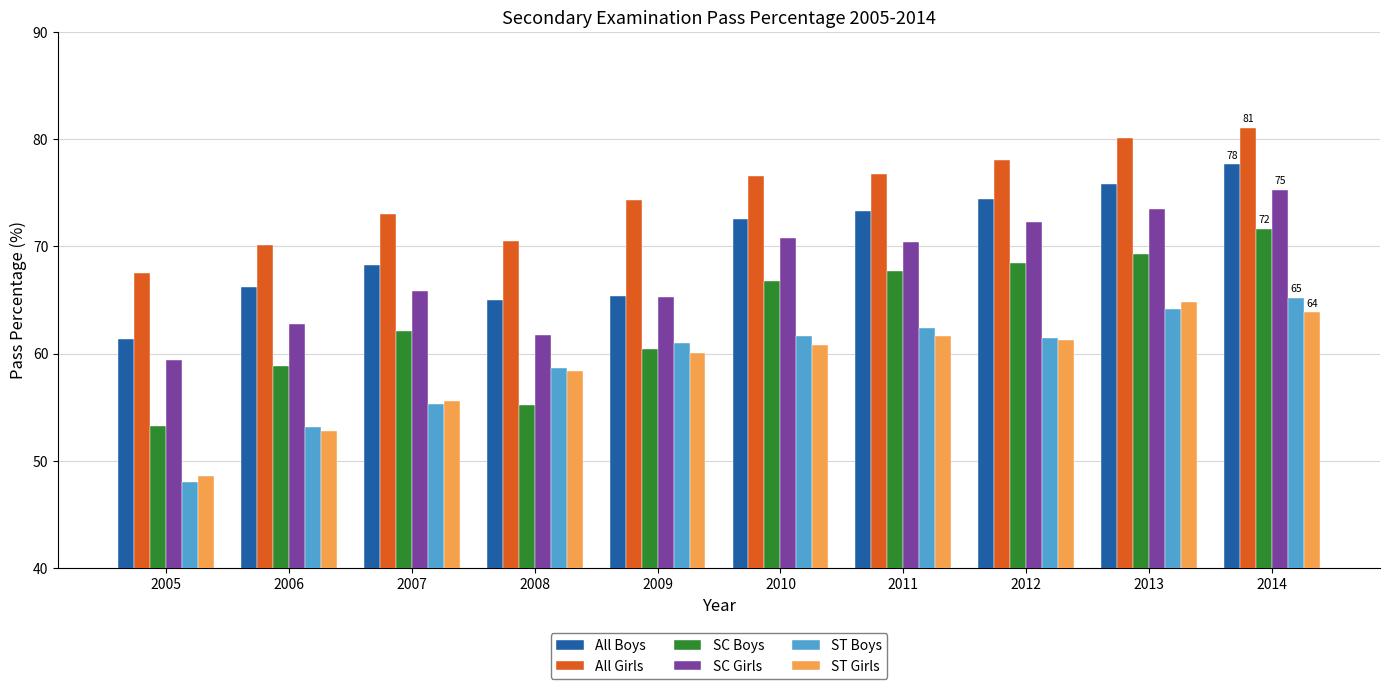

How many data points in SC Boys are less than 66?

5